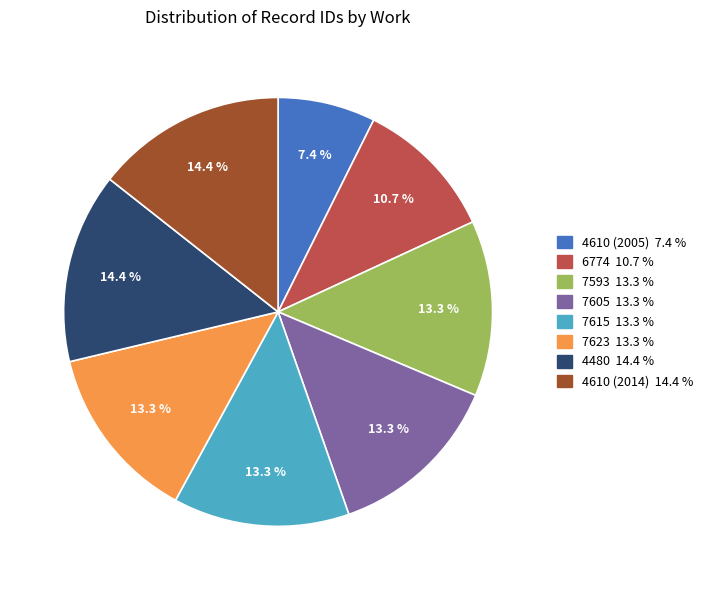

Which has a higher value, 7605 or 6774?

7605